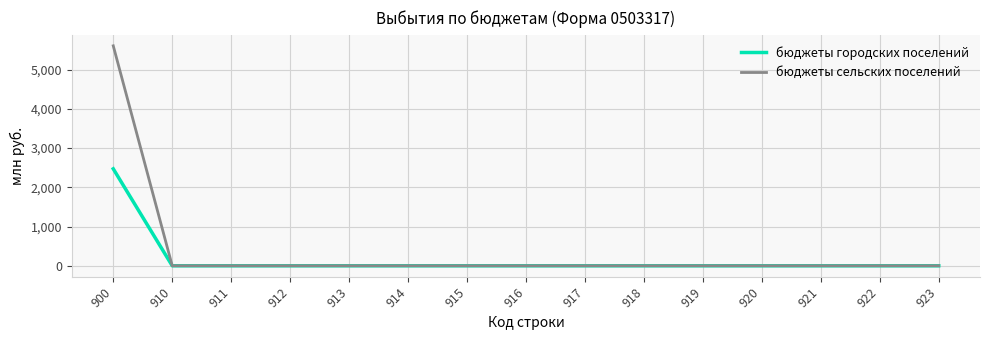

Reading right to left, list all the values displayed in this chart.

бюджеты городских поселений: 0.0	0.0	0.0	0.0	0.0	0.0	0.0	0.0	0.0	0.0	0.0	0.0	0.0	0.0	2470.2
бюджеты сельских поселений: 0.0	0.0	0.0	0.0	0.0	0.0	0.0	0.0	0.0	0.0	0.0	0.0	0.0	0.0	5603.6